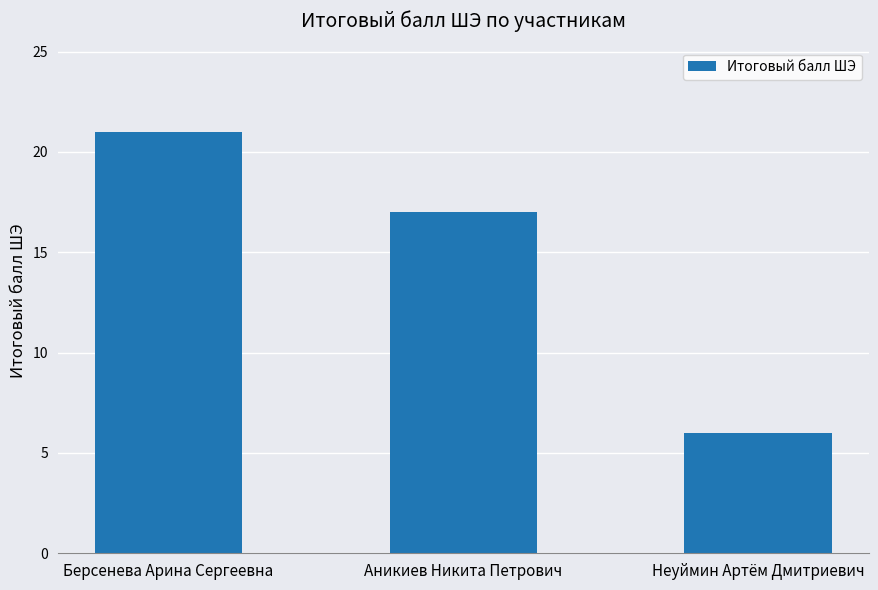

Rank the categories by value from highest to lowest.

Берсенева Арина Сергеевна, Аникиев Никита Петрович, Неуймин Артём Дмитриевич